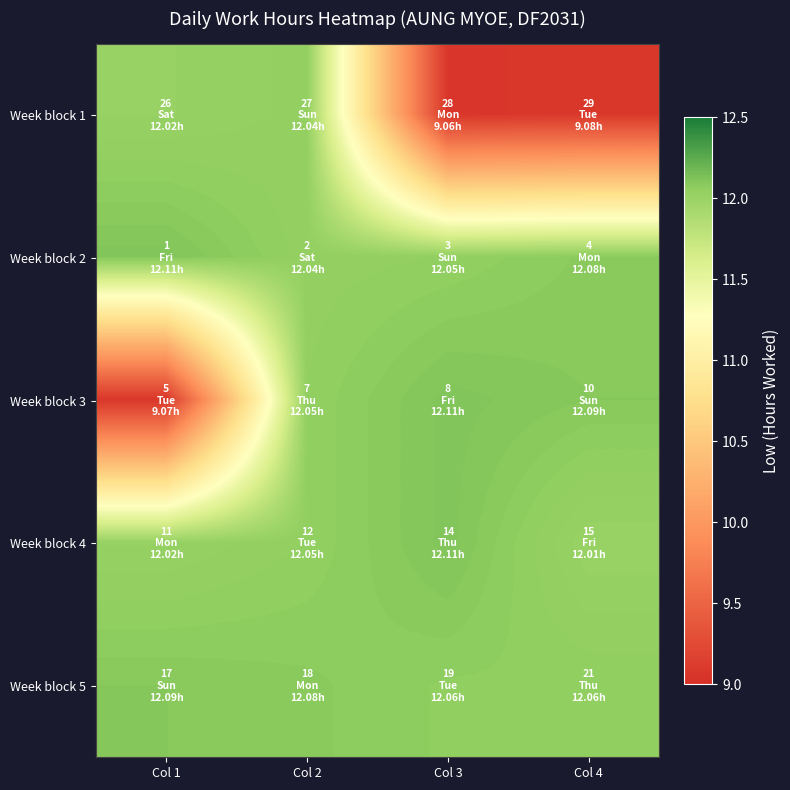

Reading right to left, list all the values displayed in this chart.

Week block 1: Col 4=9.1	Col 3=9.1	Col 2=12.0	Col 1=12.0
Week block 2: Col 4=12.1	Col 3=12.1	Col 2=12.0	Col 1=12.1
Week block 3: Col 4=12.1	Col 3=12.1	Col 2=12.1	Col 1=9.1
Week block 4: Col 4=12.0	Col 3=12.1	Col 2=12.1	Col 1=12.0
Week block 5: Col 4=12.1	Col 3=12.1	Col 2=12.1	Col 1=12.1